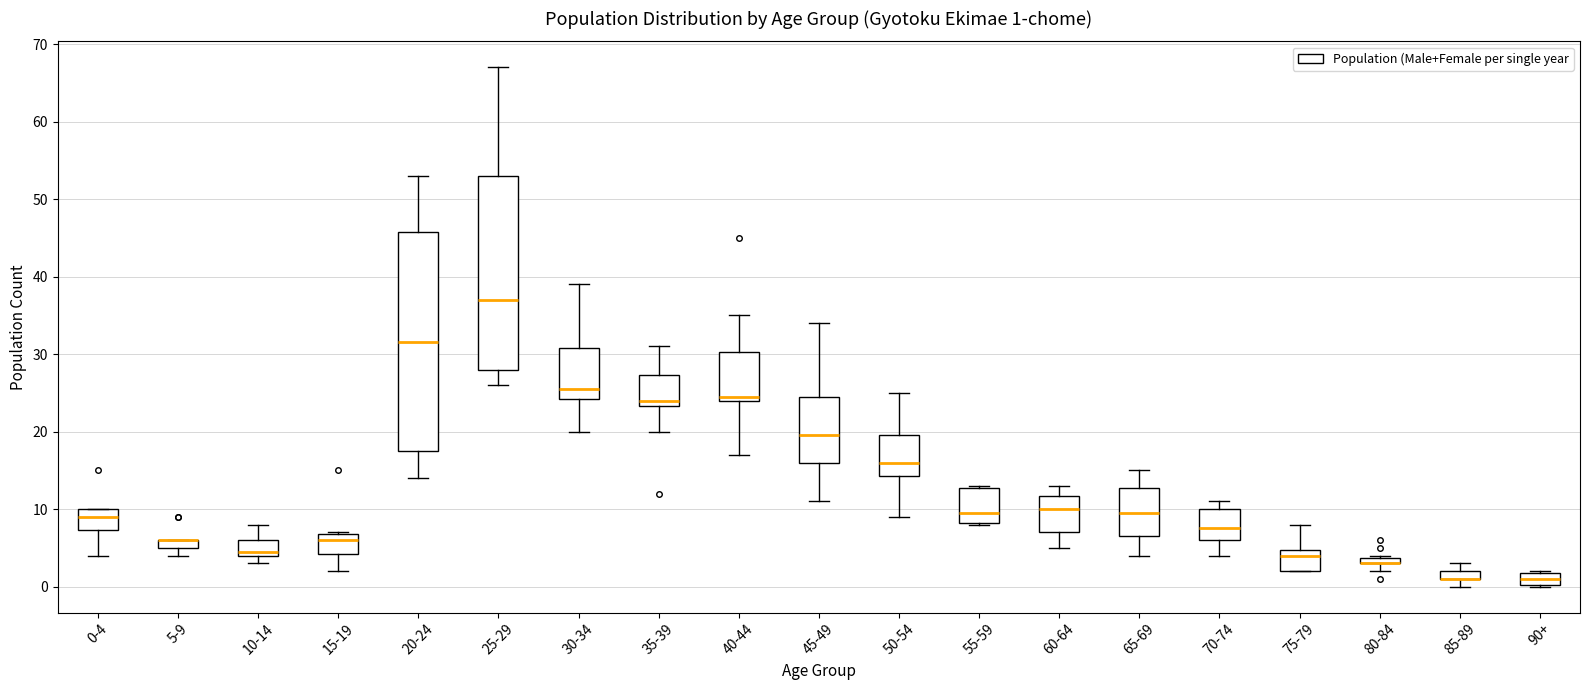

Comparing the boxes themselves (not the whiskers), which one is the tallest?

20-24